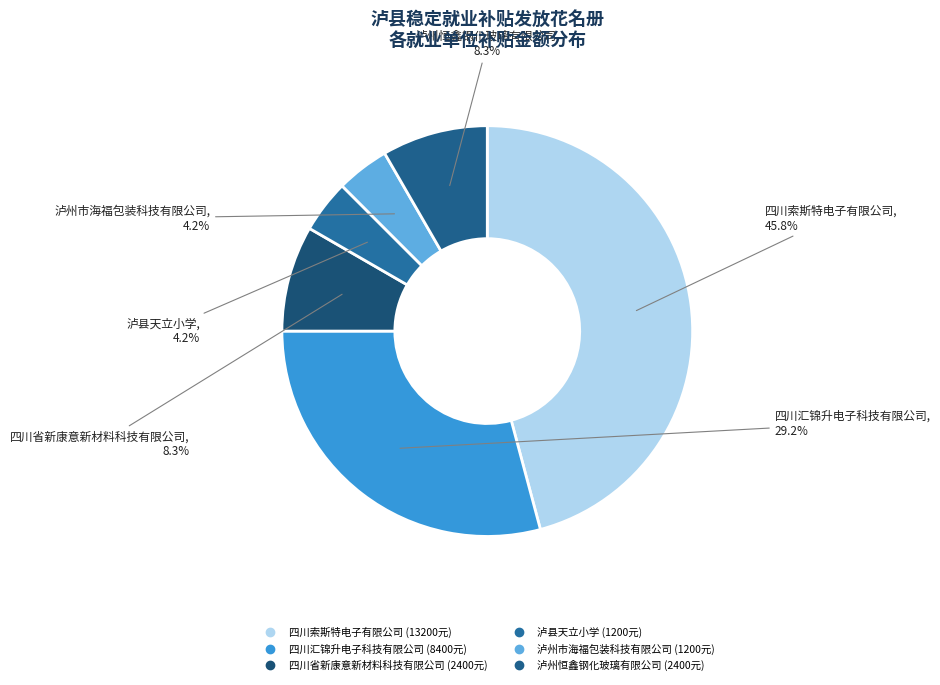

Do 泸州市海福包装科技有限公司 and 泸州恒鑫钢化玻璃有限公司 together represent more than half of the pie?

No